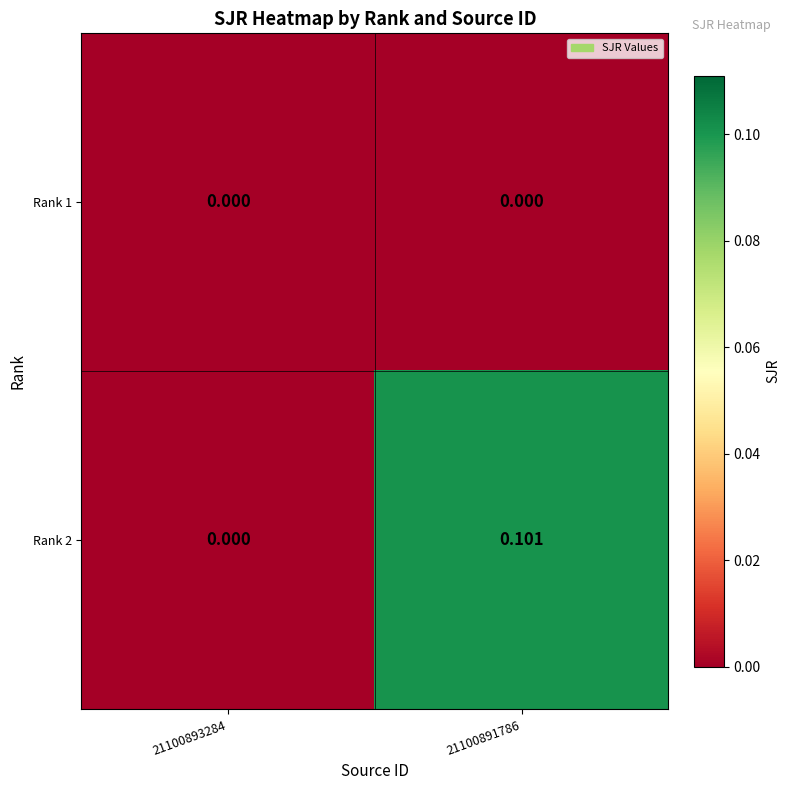

Reading left to right, list all the values displayed in this chart.

Rank 1: 21100893284=0.0	21100891786=0.0
Rank 2: 21100893284=0.0	21100891786=0.1